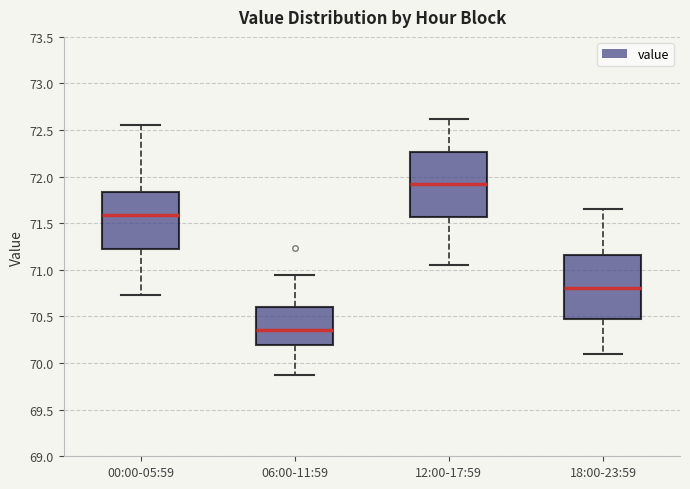

Reading left to right, transcribe this box plot: for each box, give where its median line is, the range the box spans, and where its two whiskers end, as read against the y-axis. The values are not printed on the chart, so give them approximately, as read against the axis.

00:00-05:59: median 71.60, box 71.20 to 71.85, whiskers 70.75 to 72.55
06:00-11:59: median 70.35, box 70.20 to 70.60, whiskers 69.85 to 70.95
12:00-17:59: median 71.90, box 71.55 to 72.25, whiskers 71.05 to 72.60
18:00-23:59: median 70.80, box 70.45 to 71.15, whiskers 70.10 to 71.65